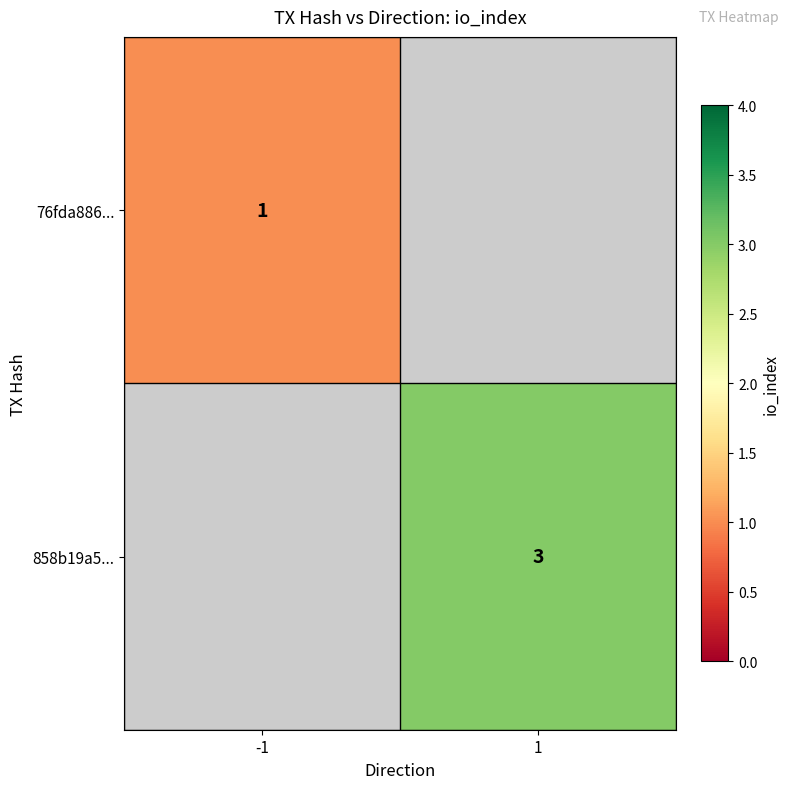

Is it true that 76fda886... equals 1 at -1?

True